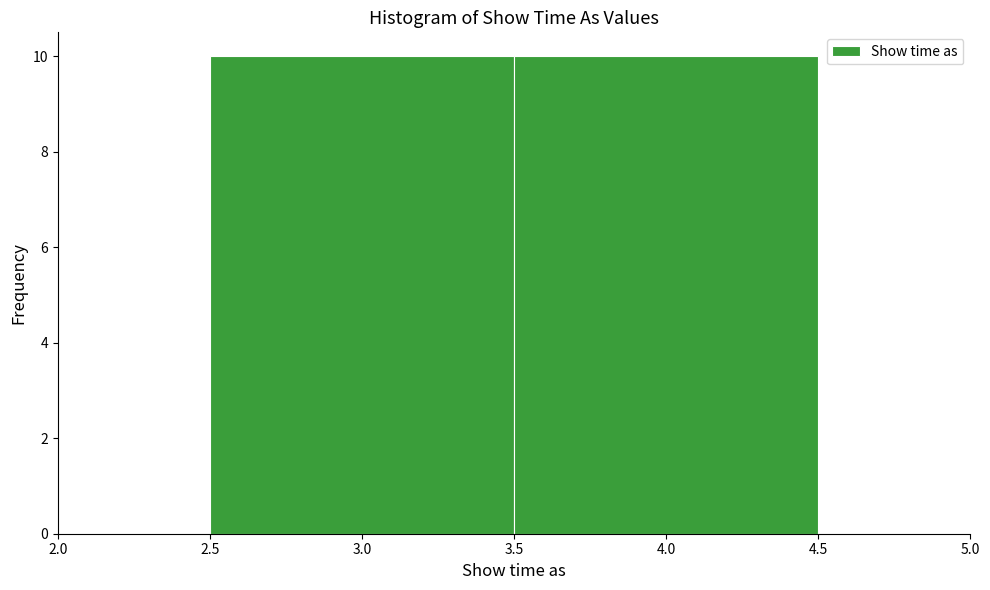

Reading left to right, list every bar in this chart as the range it spans on the x-axis followed by its height. The values are not printed on the chart, so give them approximately, as read against the axis.

2.5 to 3.5: 10
3.5 to 4.5: 10